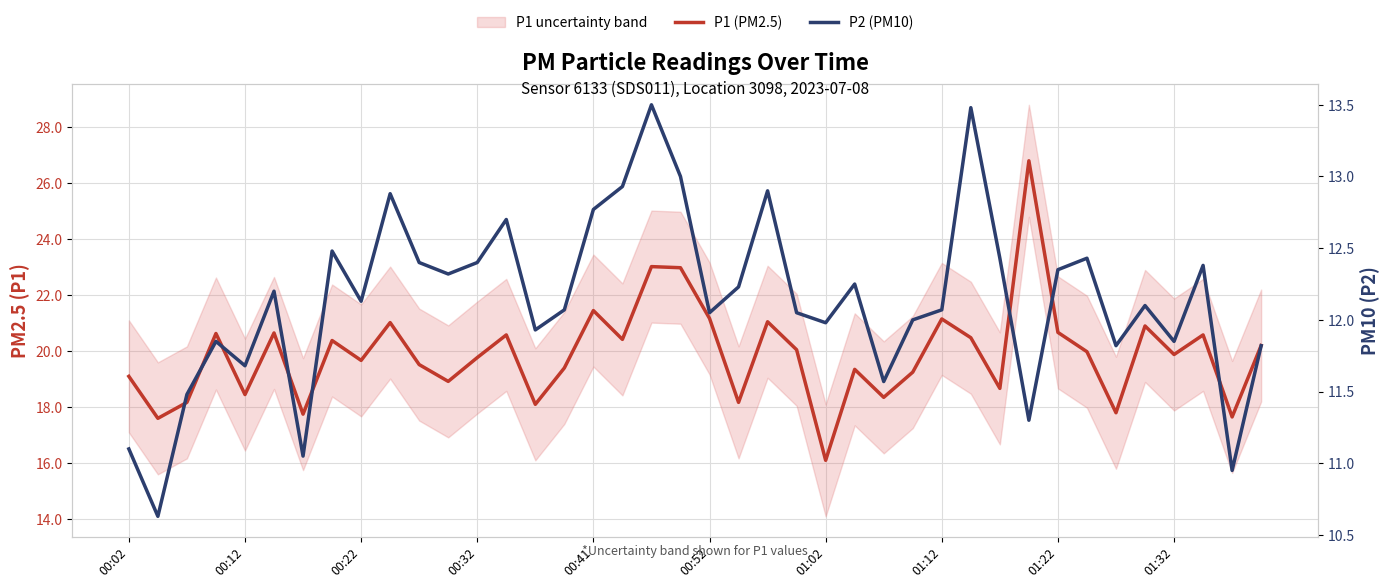

How many interior local peaks does the P1 (PM2.5) series have?

13